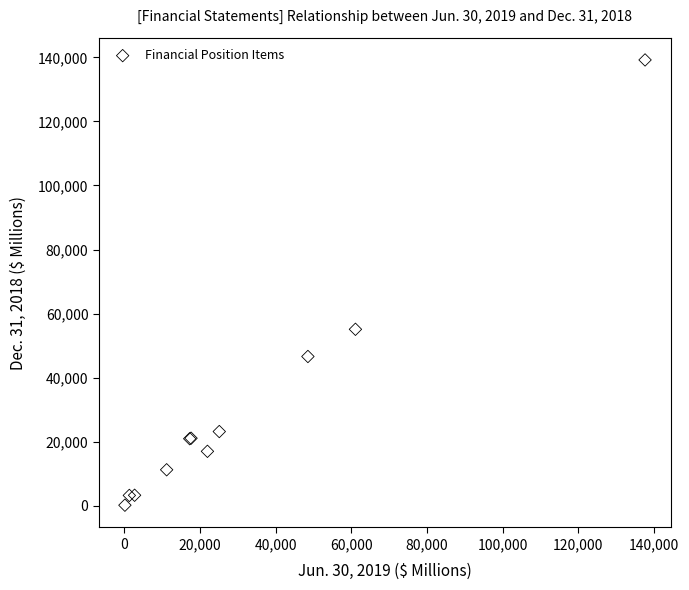

What Y value in the scatter plot is closest to 69676?

55081